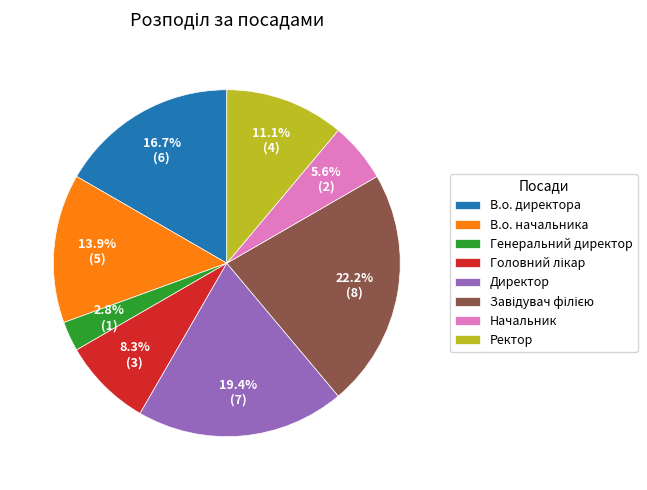

Which slice is the smallest?

Генеральний директор